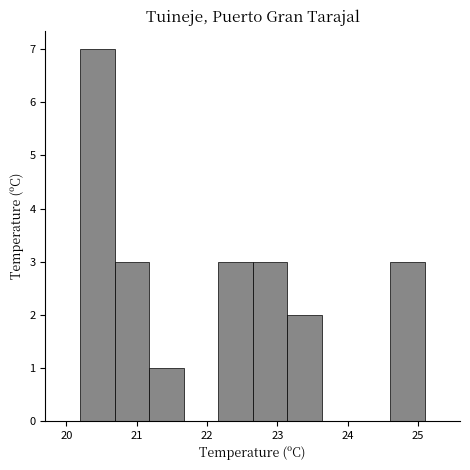

Which range on the x-axis has the tallest bar?

20.20 to 20.69